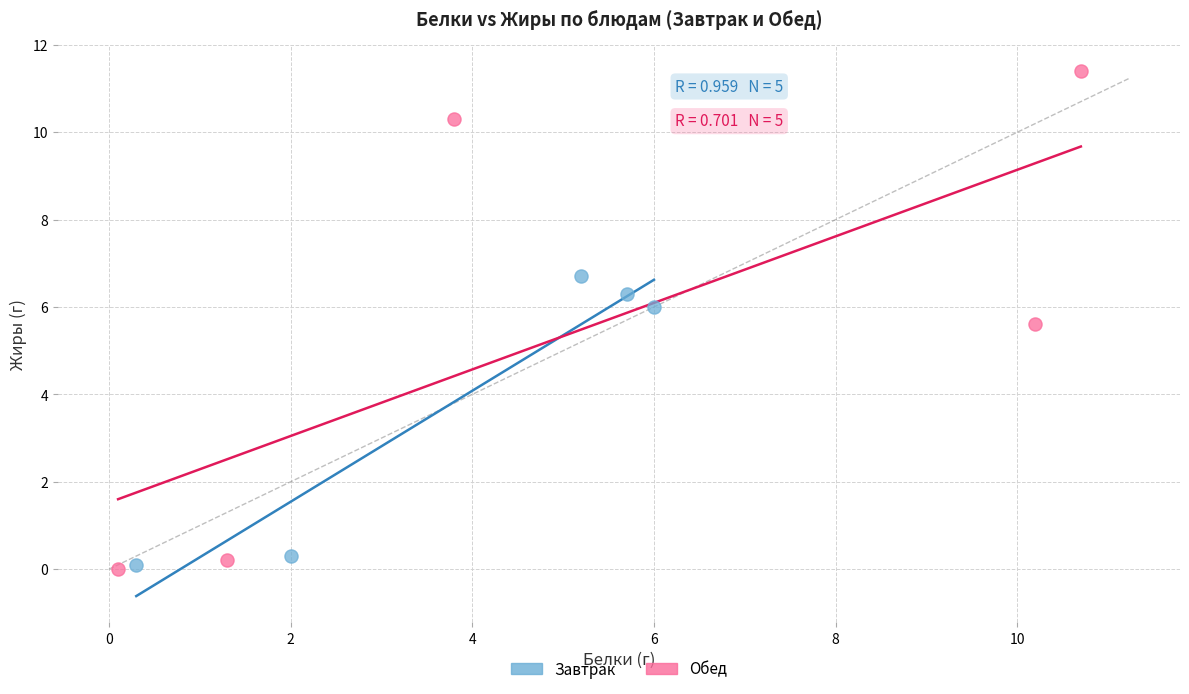

Which series contains the highest Y value?

Обед